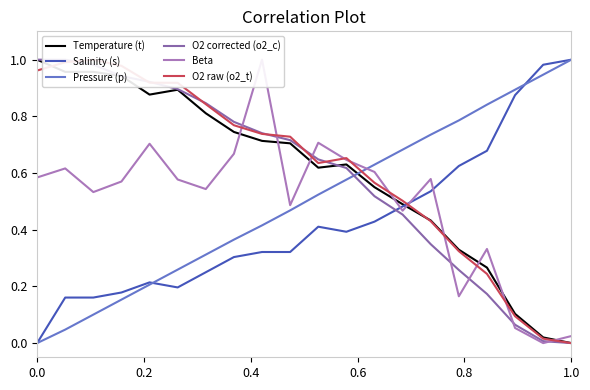

Which series ends up on top after the final intersection of O2 corrected (o2_c) and Salinity (s)?

Salinity (s)